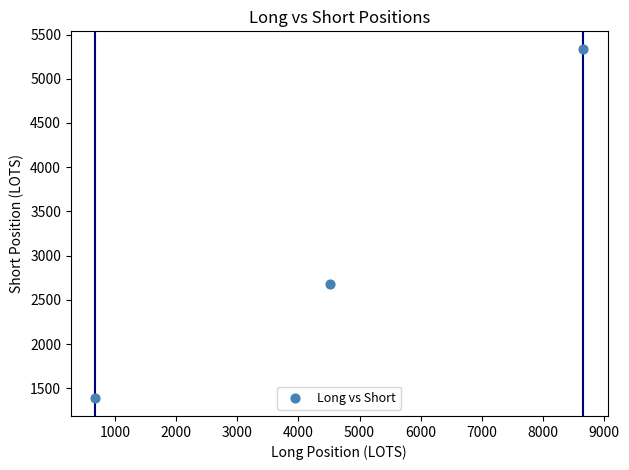

What Y value in the scatter plot is closest to 3361?

2684.6